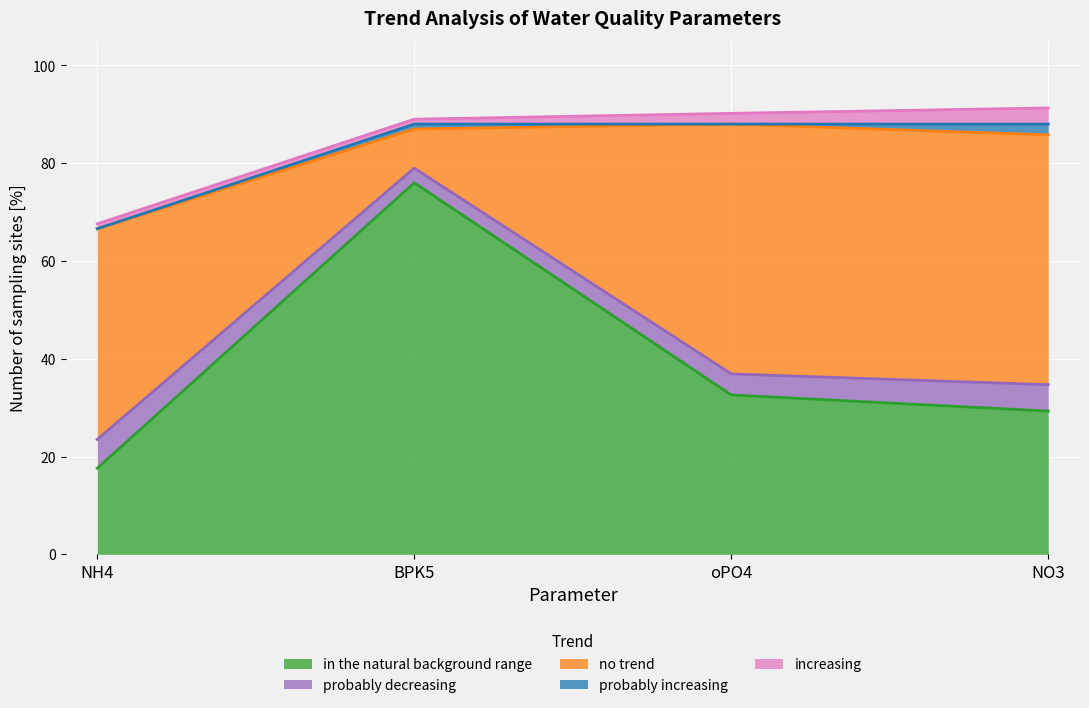

How many data points in increasing are less than 2?

2